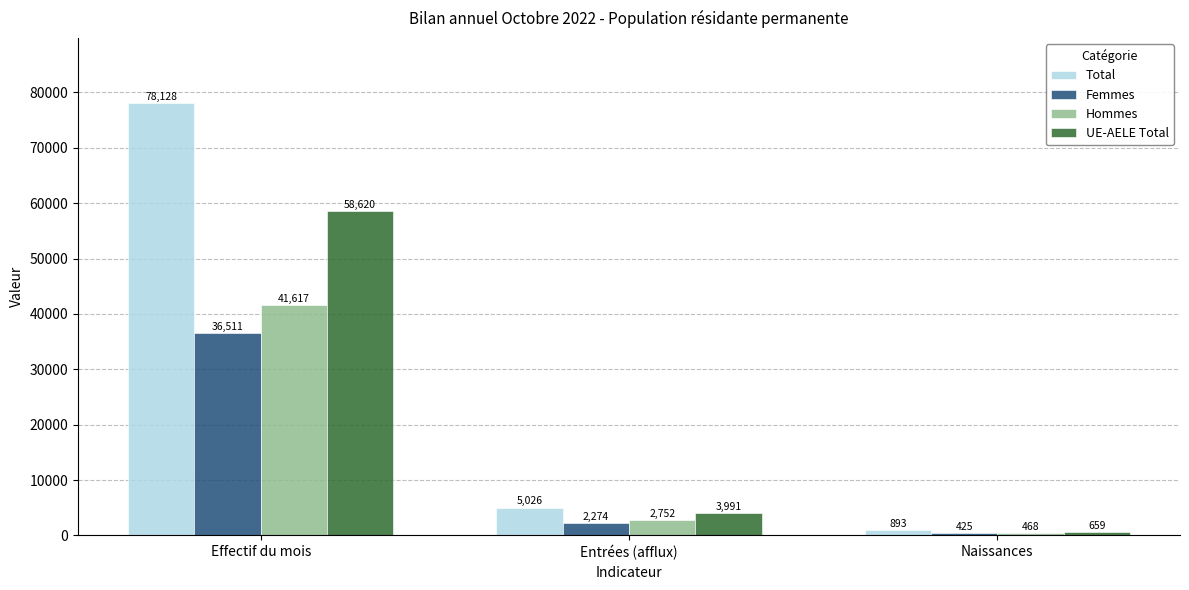

Which series has the largest total across all categories?

Total